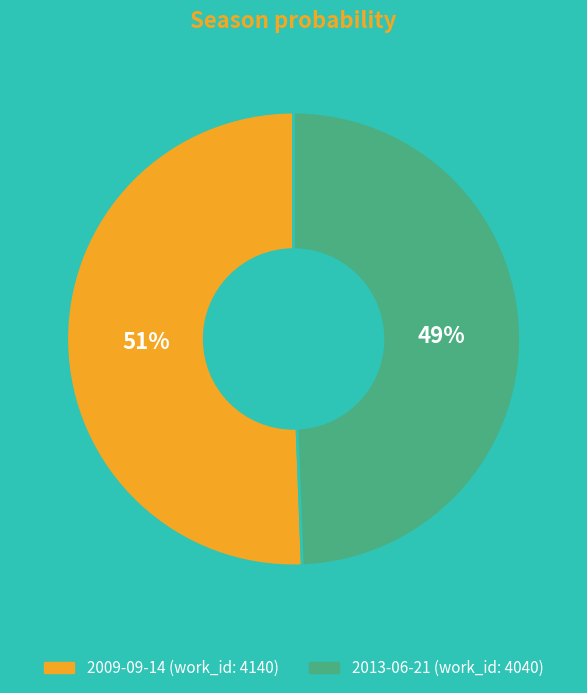

Rank the categories by value from lowest to highest.

2013-06-21, 2009-09-14